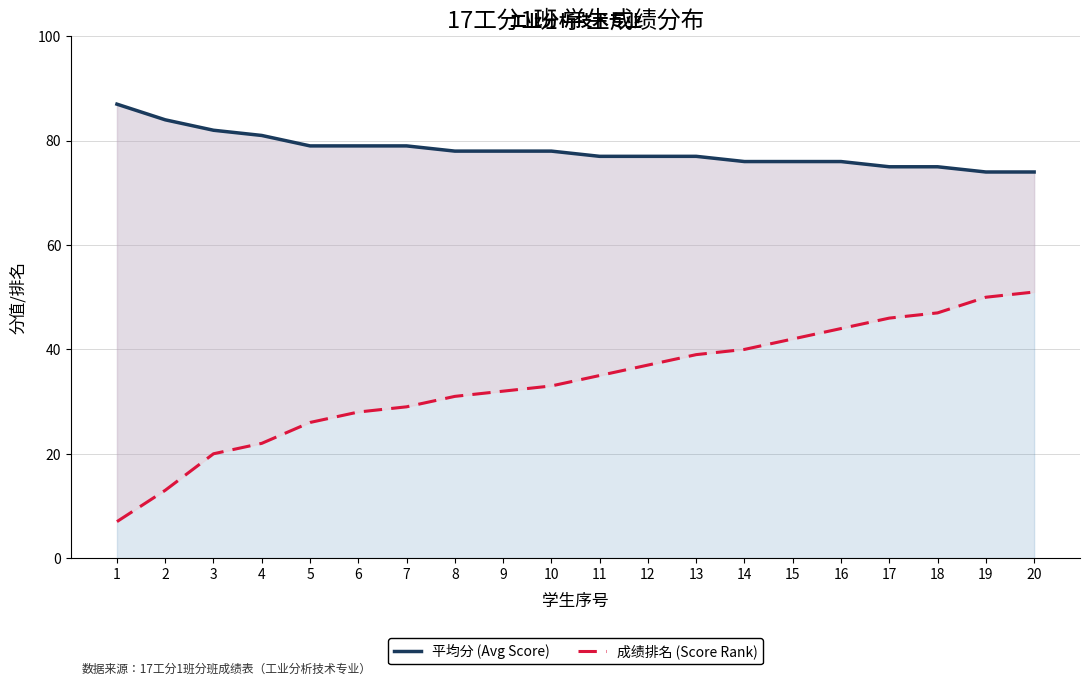

Which category has the lowest value in the 平均分 (Avg Score) series?

19